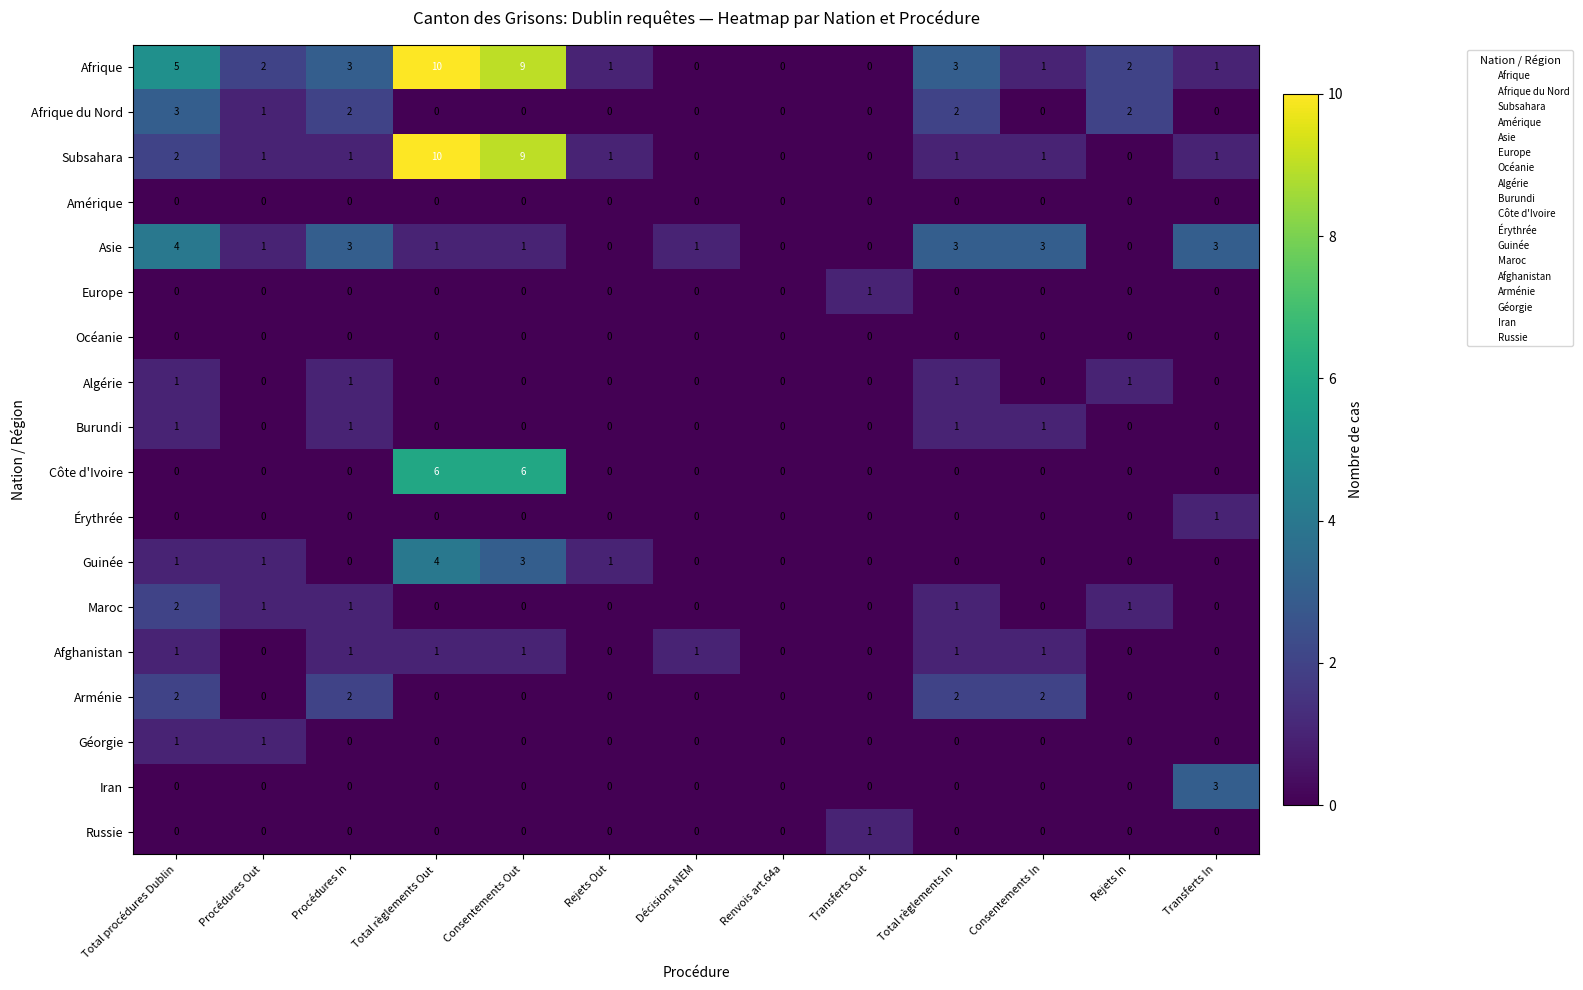

The Asie series shows 4 at Total règlements In. True or false?

False